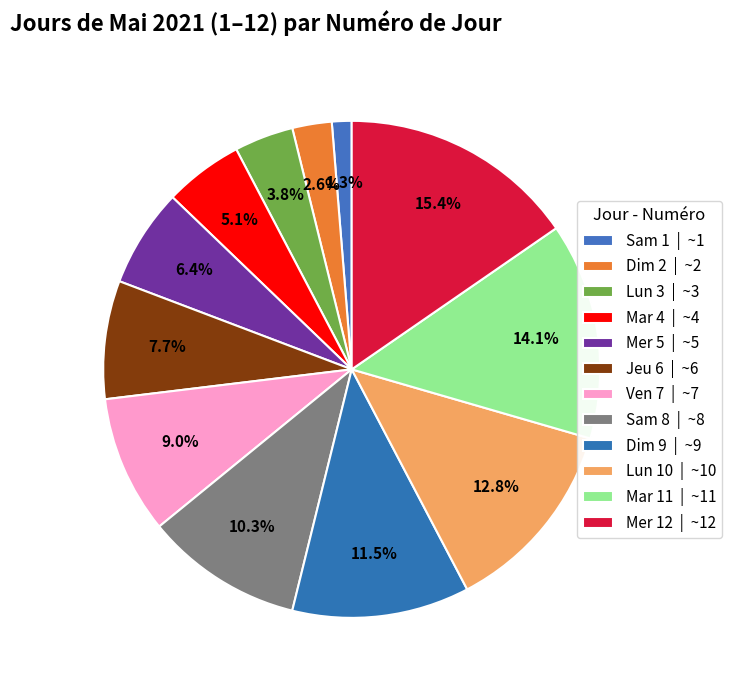

Is it true that Lun 3 is 4% of the pie?

True